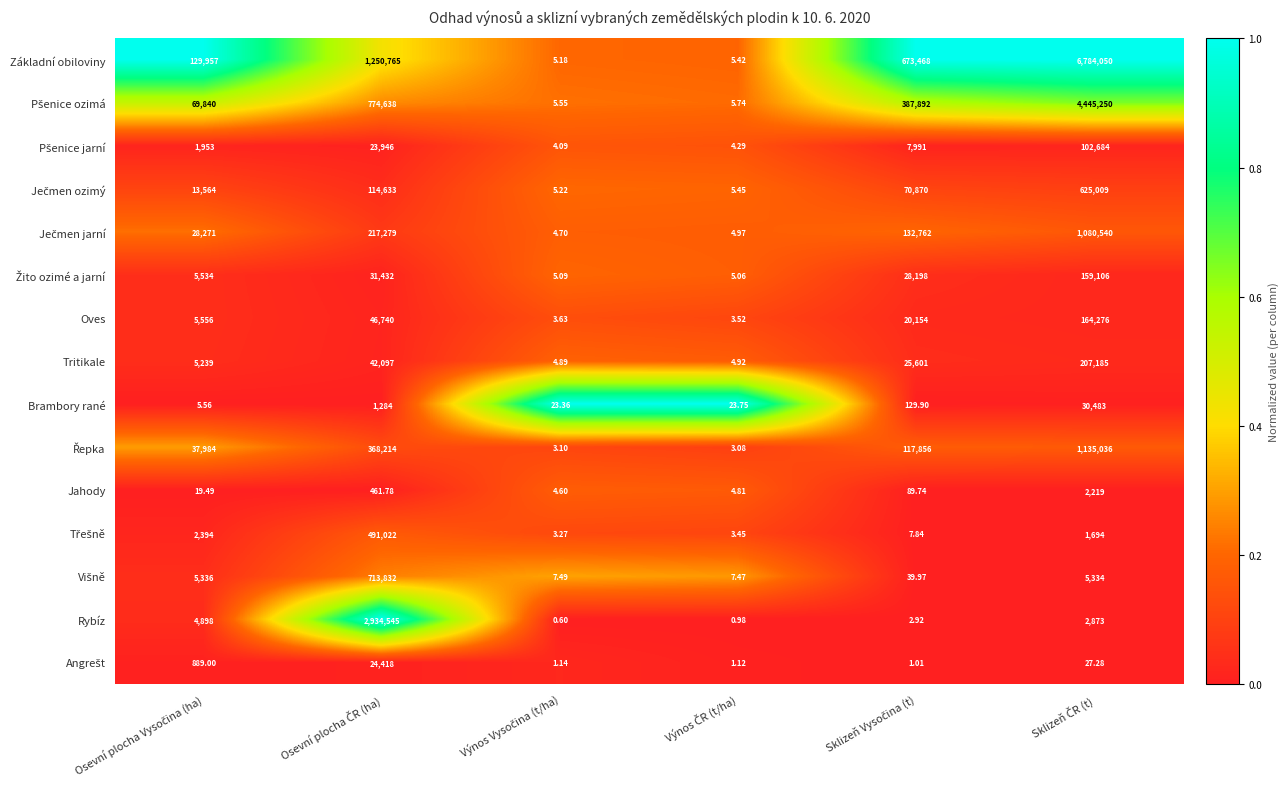

Which series has the widest spread of values?

Základní obiloviny